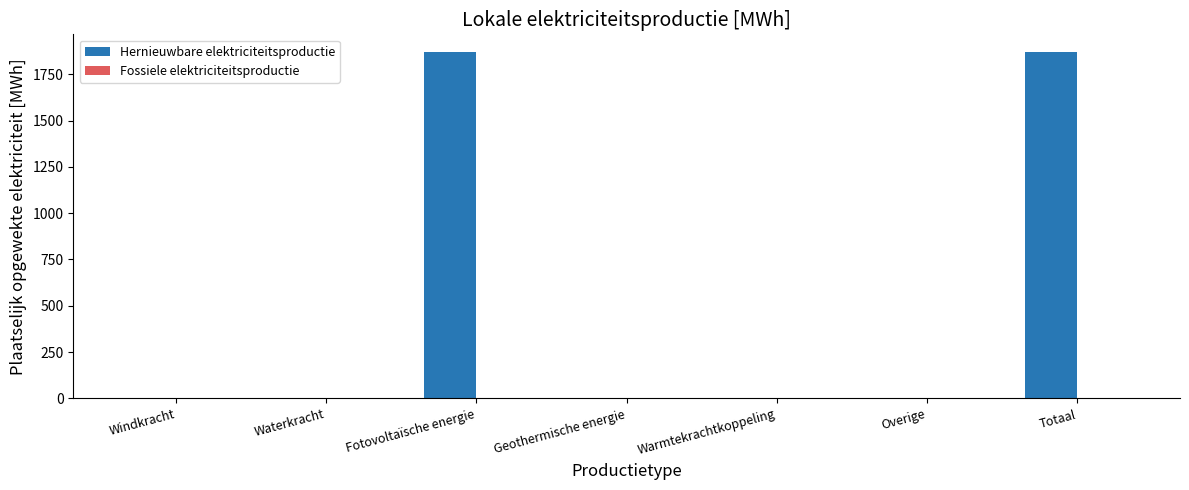

Reading left to right, transcribe all the data shown in this chart.

Windkracht=0.0	Waterkracht=0.0	Fotovoltaïsche energie=1871.5	Geothermische energie=0.0	Warmtekrachtkoppeling=0.0	Overige=0.0	Totaal=1871.5